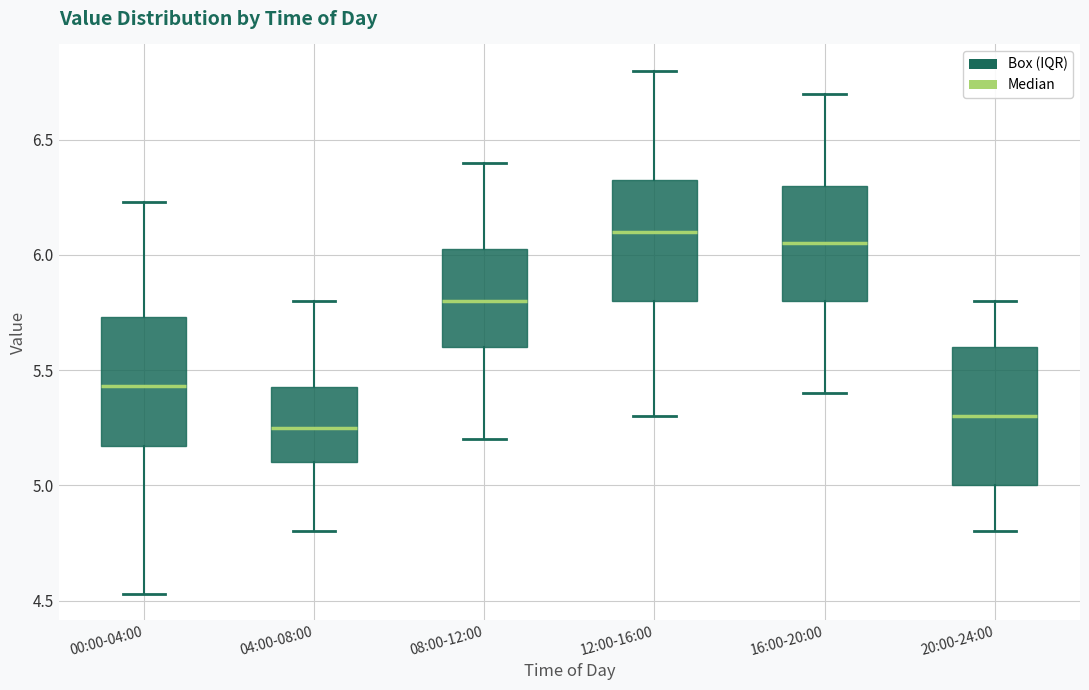

Reading left to right, transcribe this box plot: for each box, give where its median line is, the range the box spans, and where its two whiskers end, as read against the y-axis. The values are not printed on the chart, so give them approximately, as read against the axis.

00:00-04:00: median 5.45, box 5.15 to 5.75, whiskers 4.55 to 6.25
04:00-08:00: median 5.25, box 5.10 to 5.45, whiskers 4.80 to 5.80
08:00-12:00: median 5.80, box 5.60 to 6.05, whiskers 5.20 to 6.40
12:00-16:00: median 6.10, box 5.80 to 6.35, whiskers 5.30 to 6.80
16:00-20:00: median 6.05, box 5.80 to 6.30, whiskers 5.40 to 6.70
20:00-24:00: median 5.30, box 5.00 to 5.60, whiskers 4.80 to 5.80